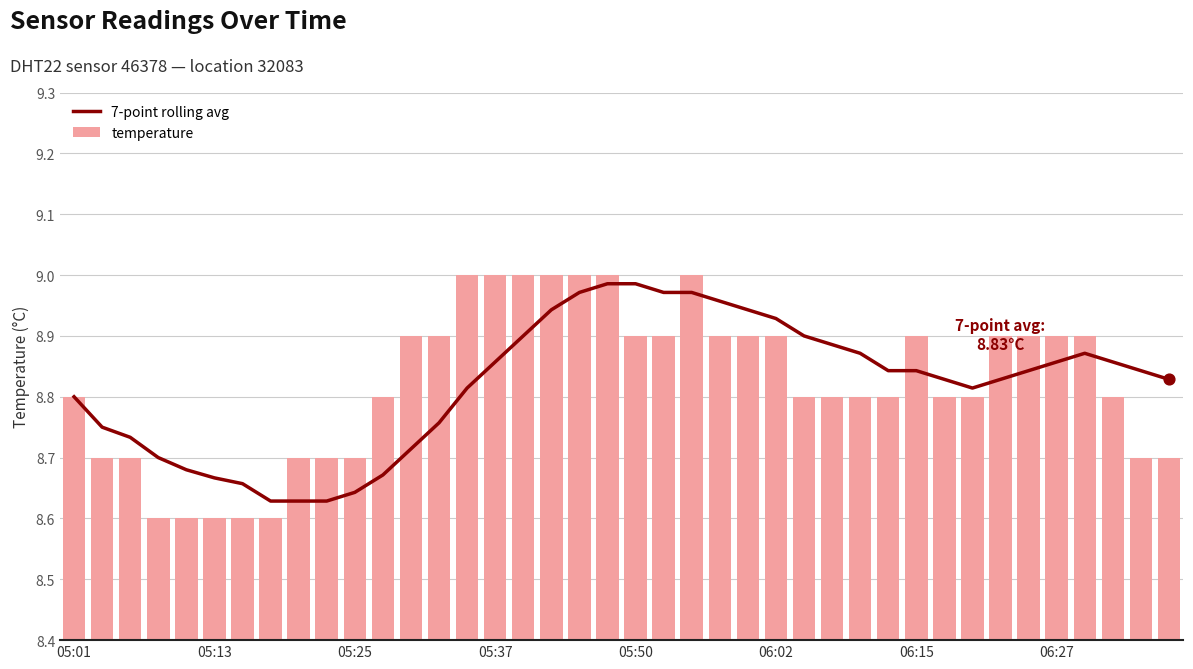

What is the total value across all series at 14?

17.8